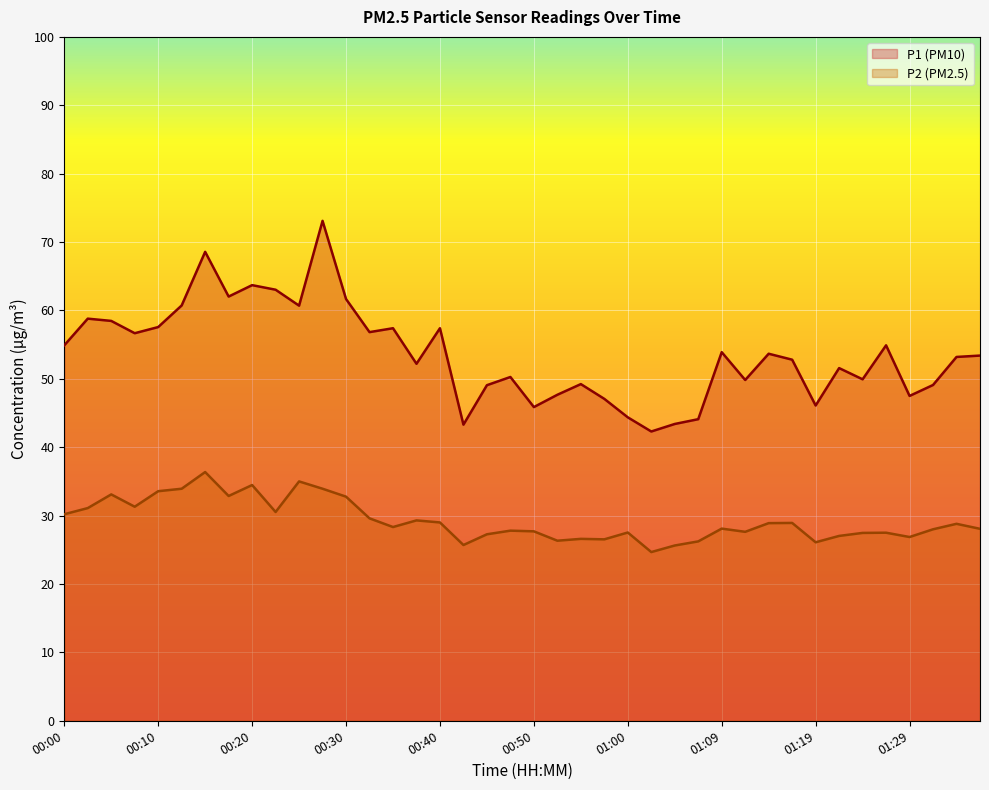

What is the spread (max minus min) of values at 00:10?

24.0